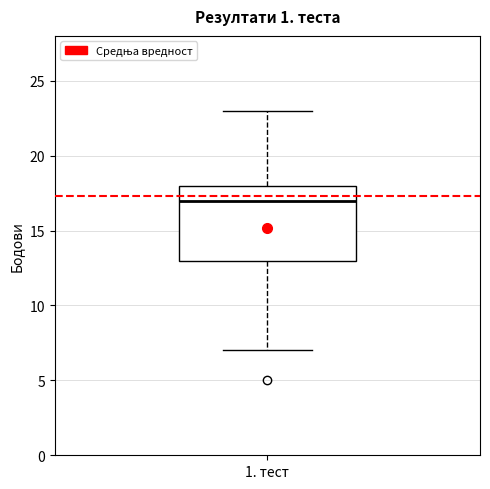

Read this box plot against the y-axis: the position of the median line, the range covered by the box, and the ends of both whiskers. The values are not printed on the chart, so give them approximately, as read against the axis.

median 17, box 13 to 18, whiskers 7 to 23